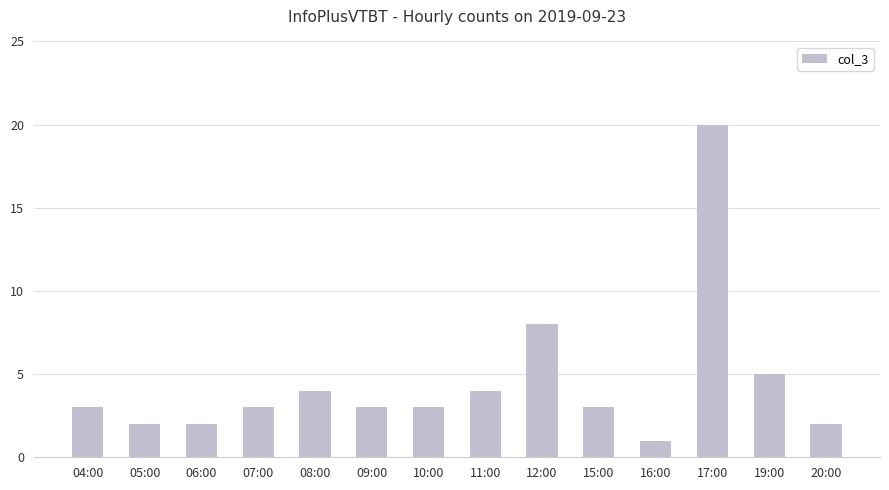

Reading right to left, transcribe all the data shown in this chart.

20:00=2	19:00=5	17:00=20	16:00=1	15:00=3	12:00=8	11:00=4	10:00=3	09:00=3	08:00=4	07:00=3	06:00=2	05:00=2	04:00=3